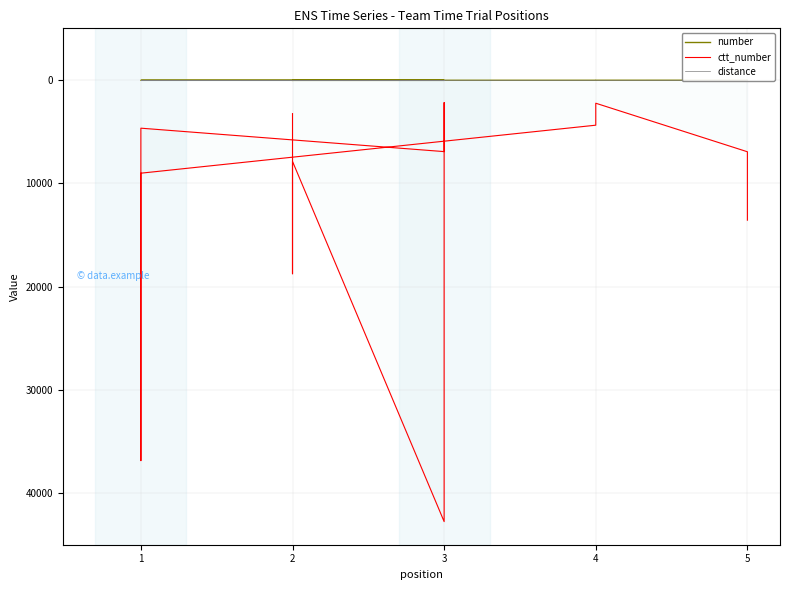

Which series changed the most between 4 and 1?

ctt_number